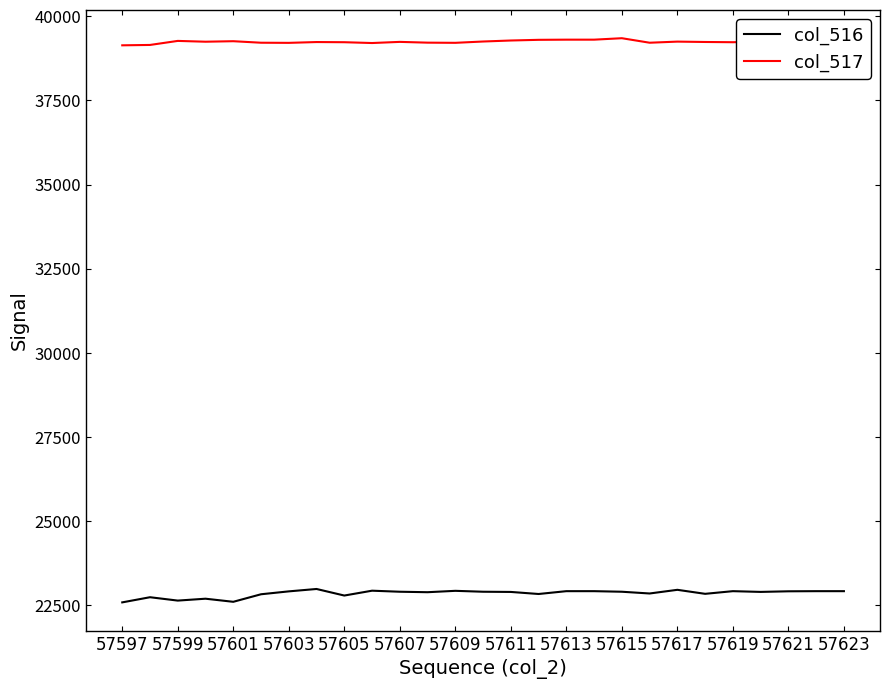

Which series has the largest range (max minus min)?

col_516